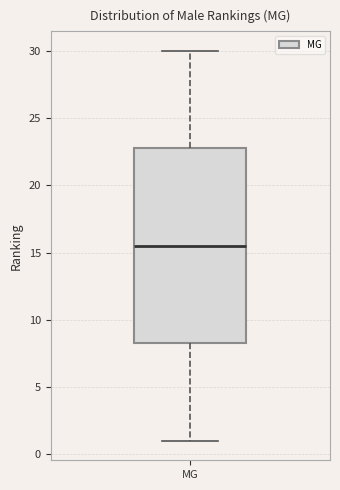

Transcribe this box plot: give where the median line is, the range the box spans, and where the two whiskers end, as read against the y-axis. The values are not printed on the chart, so give them approximately, as read against the axis.

median 15.5, box 8.5 to 23.0, whiskers 1.0 to 30.0